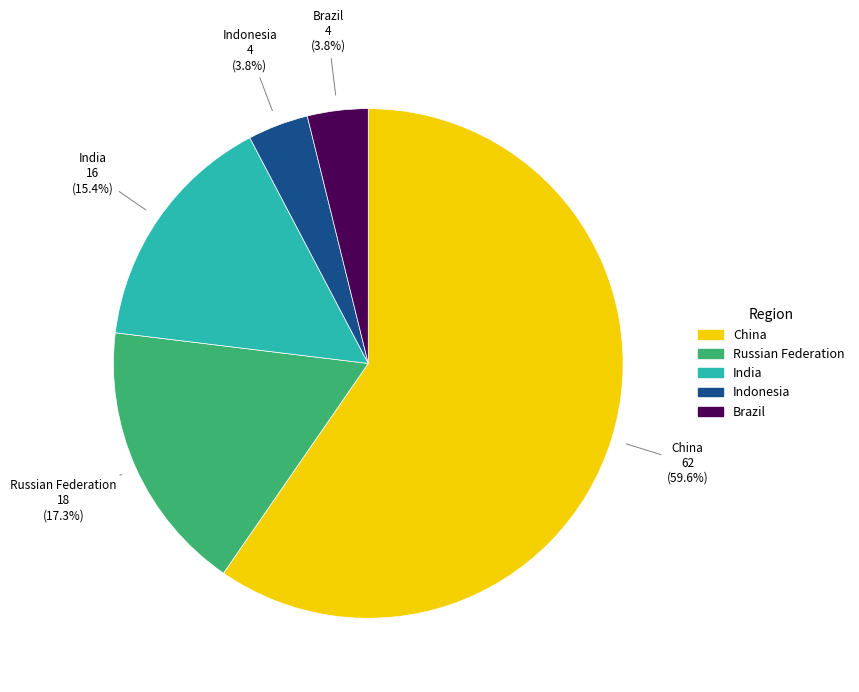

Is there any slice that represents more than half of the pie?

Yes